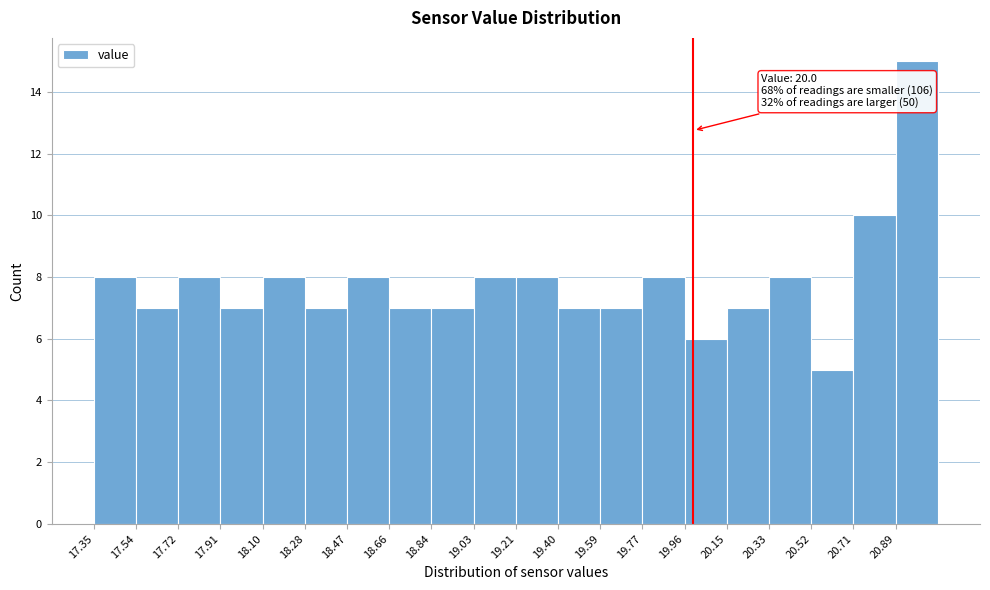

Over which range of the x-axis is the bar tallest?

20.90 to 21.08